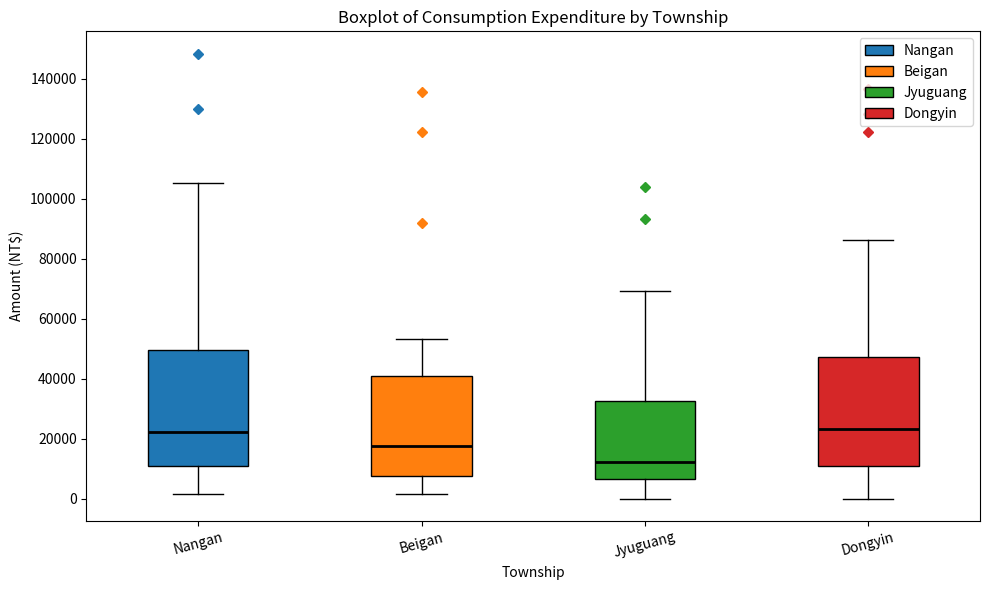

Which box is the tallest, from its lower edge to its upper edge?

Nangan